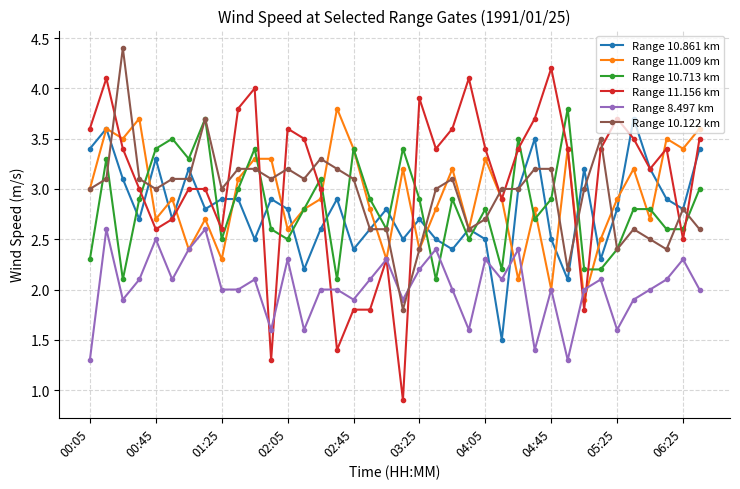

True or false: Range 11.009 km has more than 2 points higher than both neighbors.

True